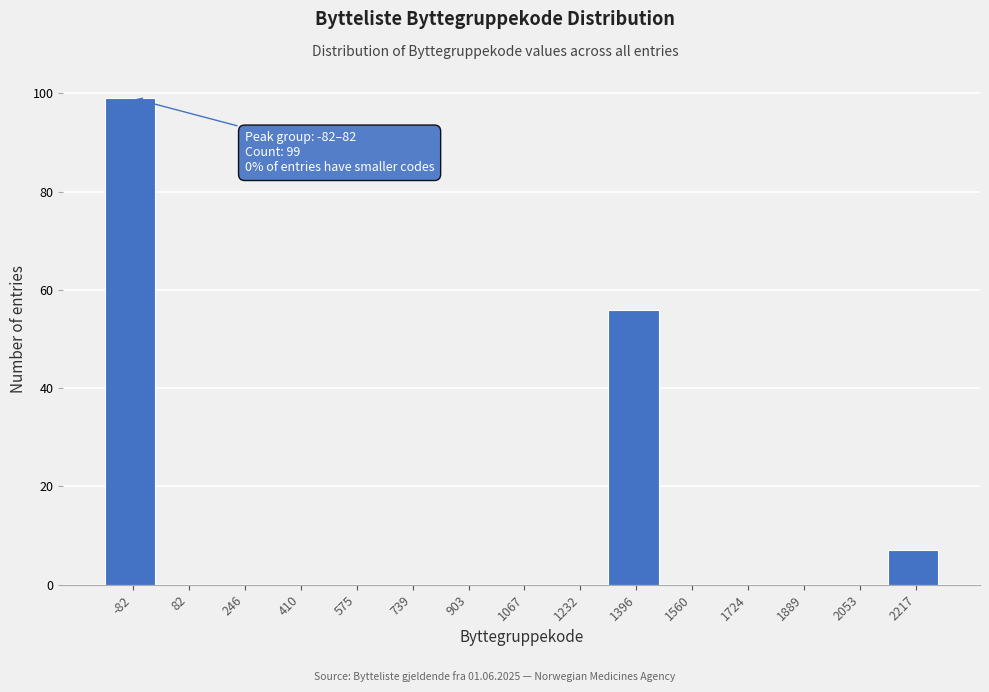

Reading left to right, list all the values displayed in this chart.

-82=99	82=0	246=0	410=0	575=0	739=0	903=0	1067=0	1232=0	1396=56	1560=0	1724=0	1889=0	2053=0	2217=7